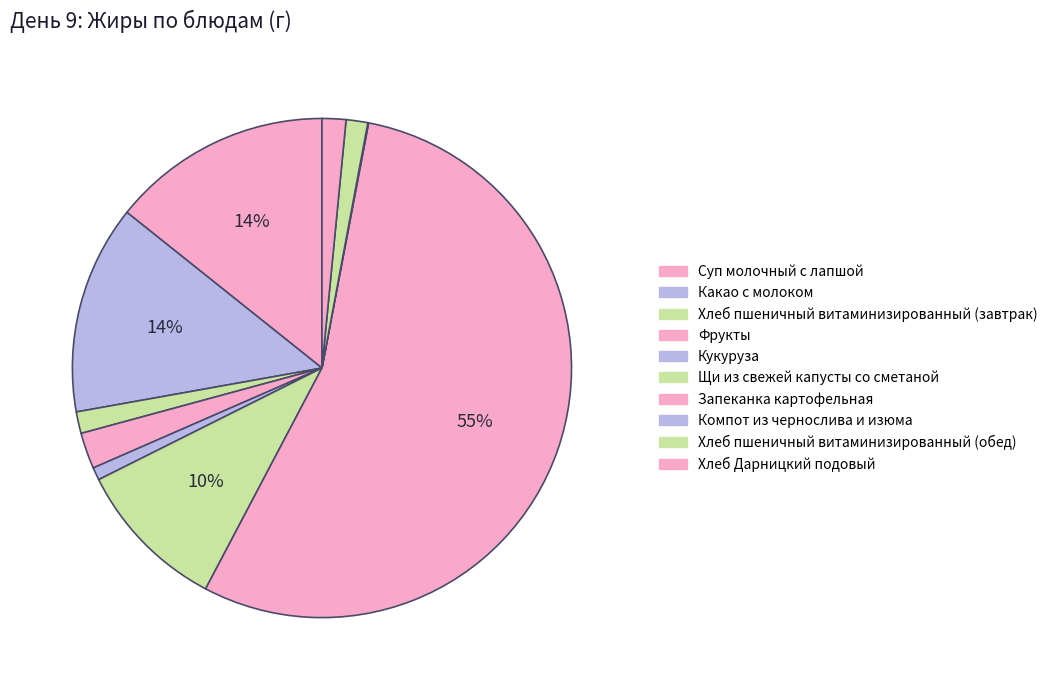

Which slice is the largest?

Запеканка картофельная